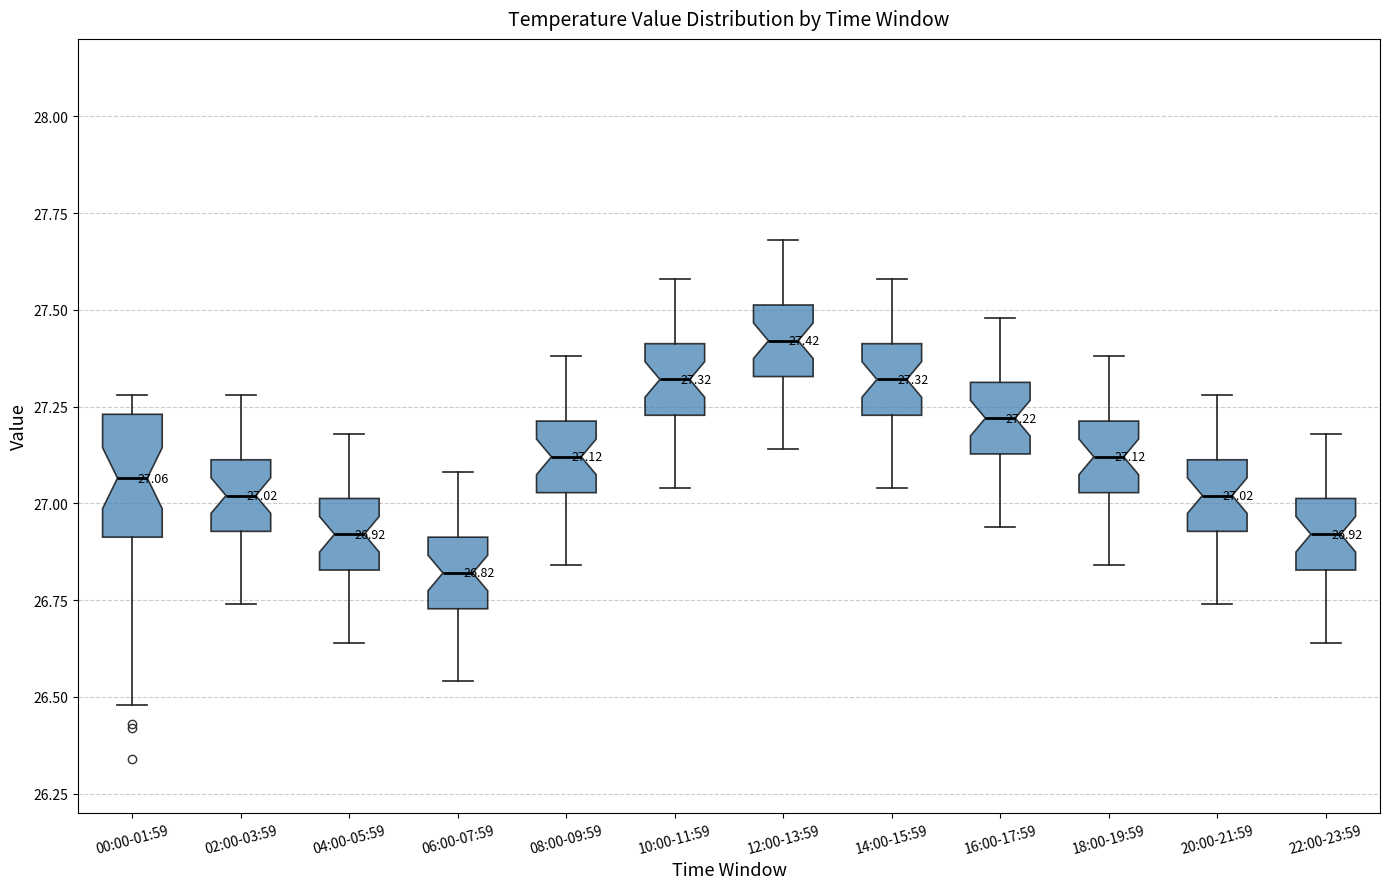

Which box's median line is the highest?

12:00-13:59